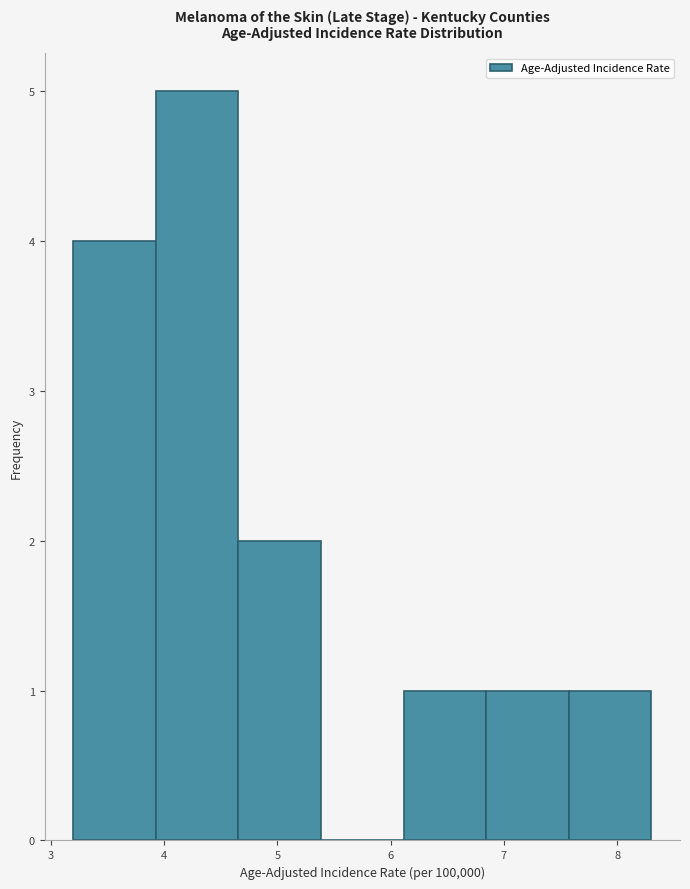

Reading left to right, transcribe this chart: for each bar, give the range it covers on the x-axis and its height. Neither the bar edges nor the heights are printed on the chart, so give them approximately, as read against the axes.

3.2 to 3.9: 4
3.9 to 4.7: 5
4.7 to 5.4: 2
5.4 to 6.1: 0
6.1 to 6.8: 1
6.8 to 7.6: 1
7.6 to 8.3: 1